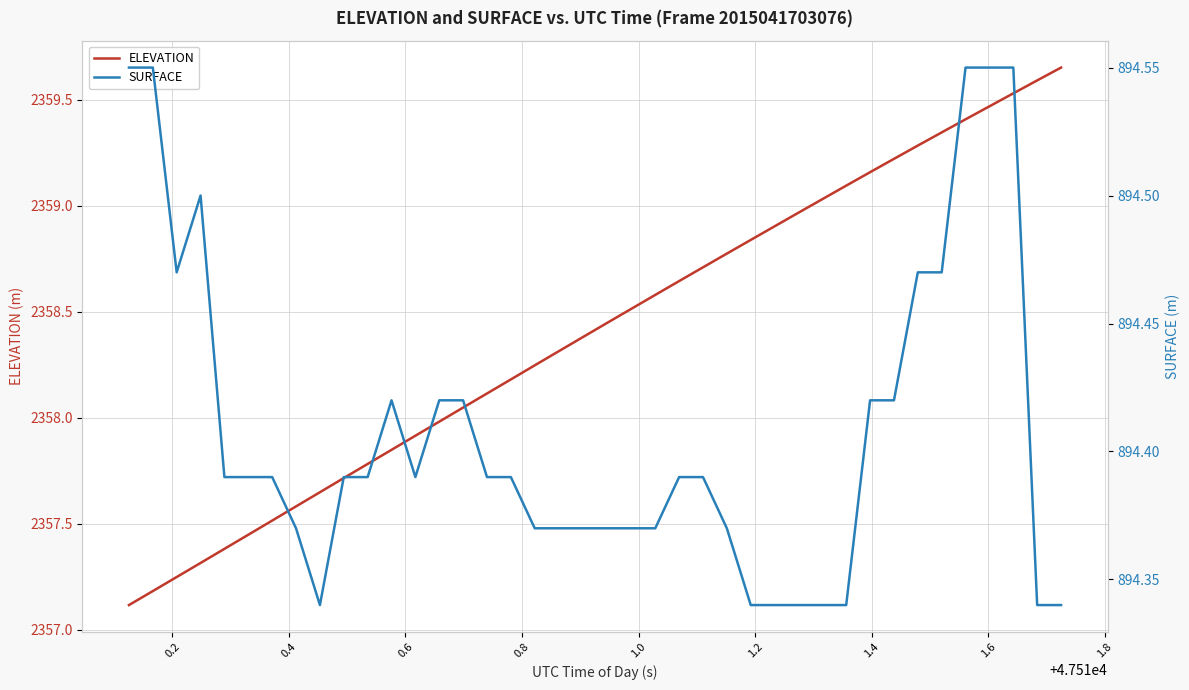

Which series has the largest range (max minus min)?

ELEVATION